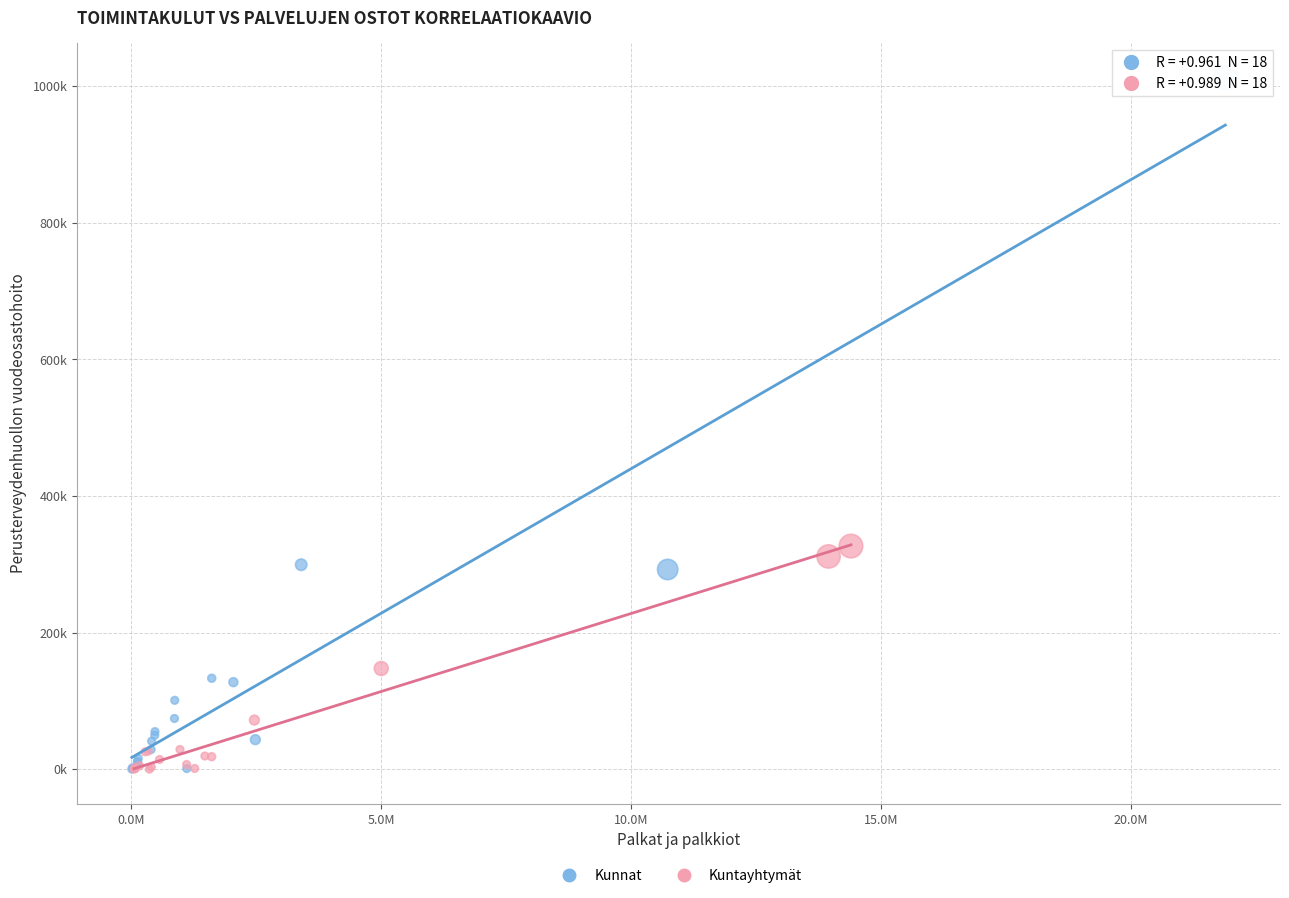

Which series has the widest spread of Y values?

Kunnat